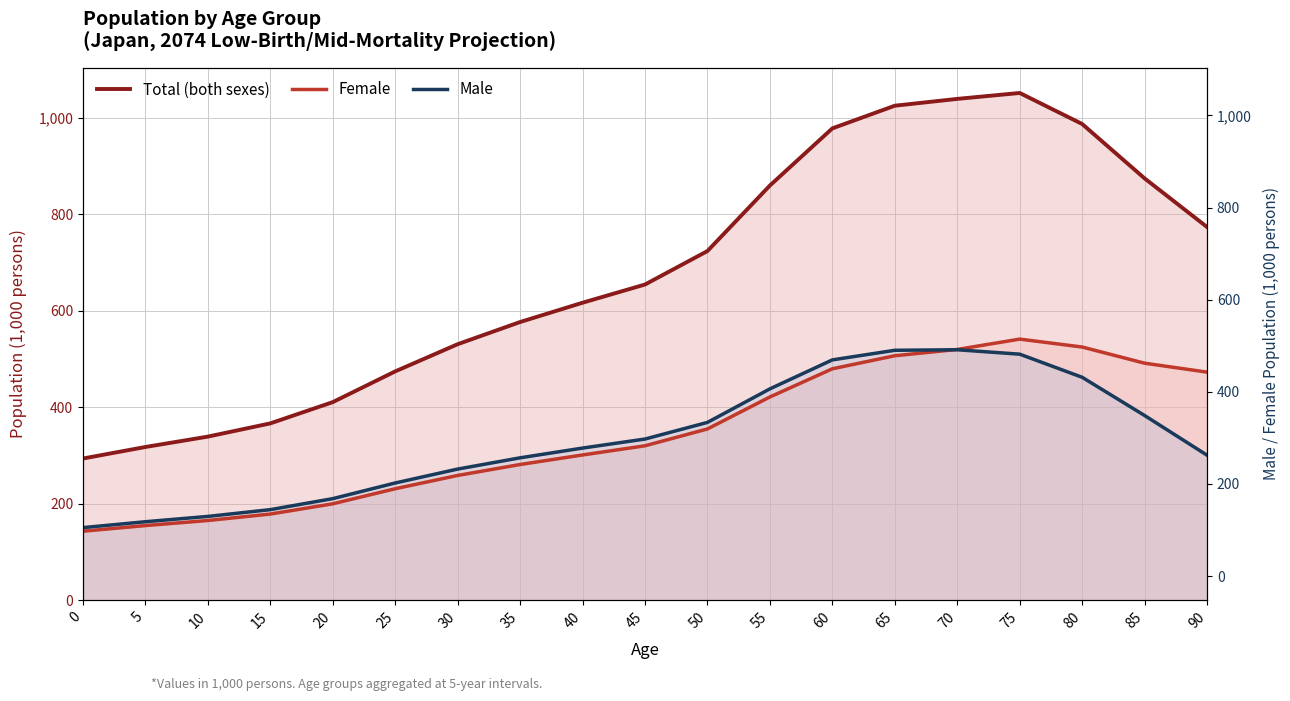

Between 0 and 60, which is larger?

60